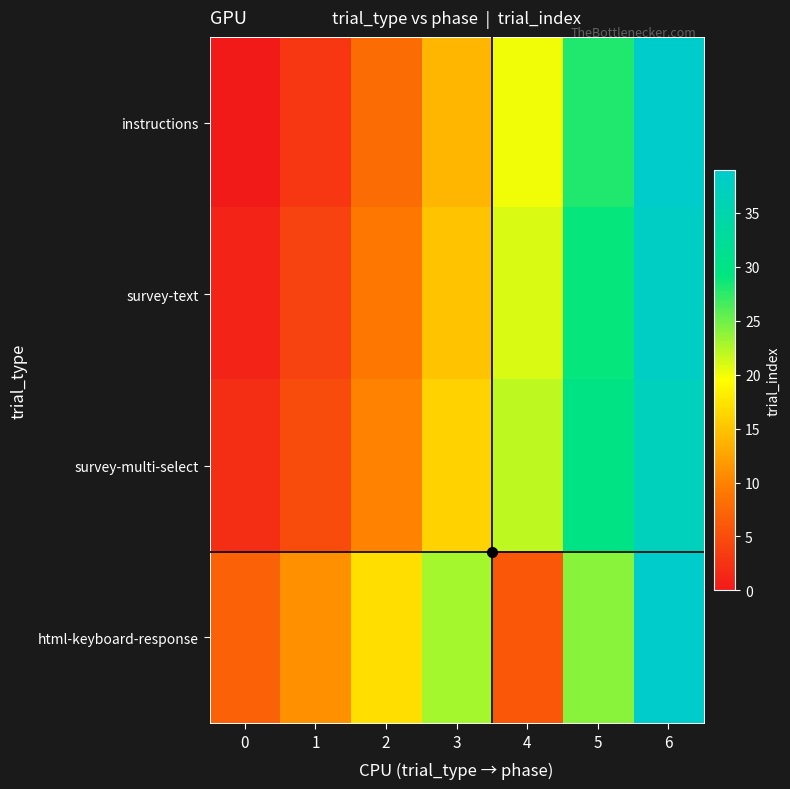

List the series in order of their peak value, highest first.

instructions, html-keyboard-response, survey-text, survey-multi-select